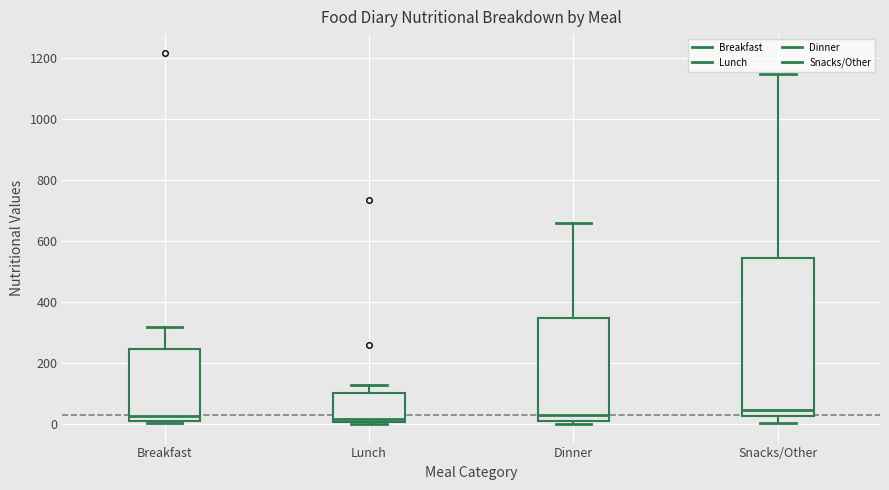

Where is the upper edge of the box for Dinner on the y-axis? The values are not printed on the chart, so give them approximately, as read against the axis.

340